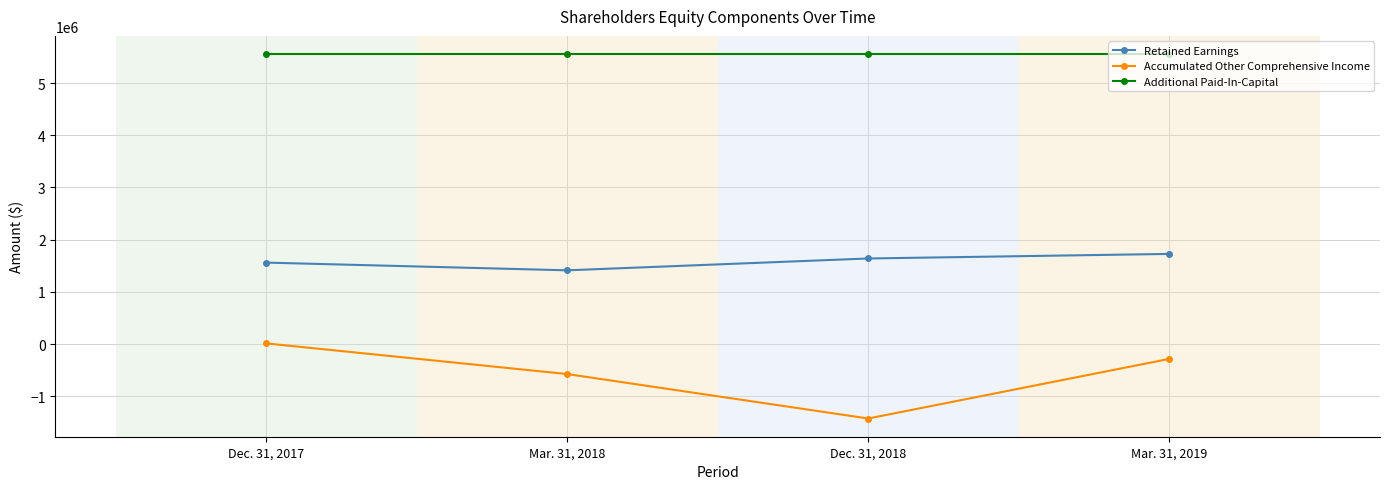

What is the total value across all series at Mar. 31, 2018?

6392342